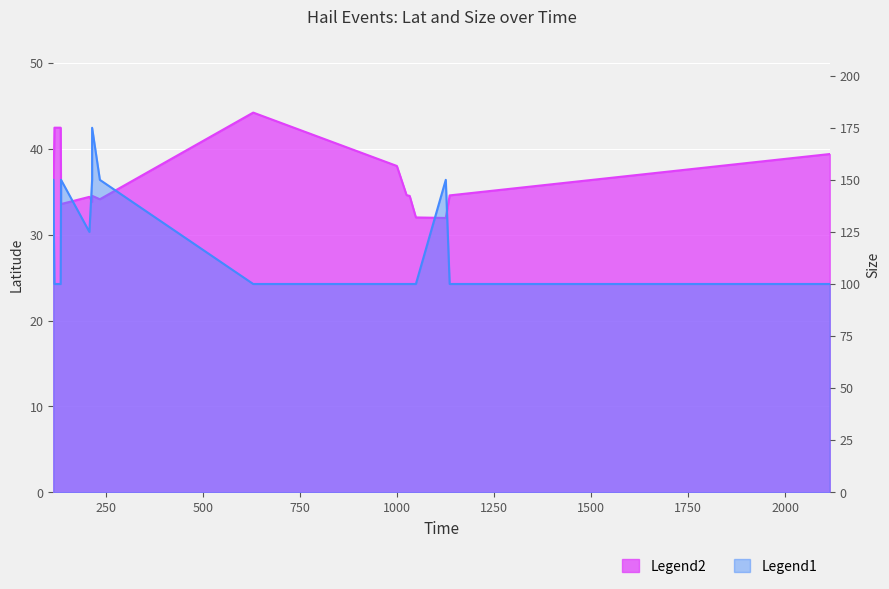

True or false: Lat and Size intersect in this chart.

False